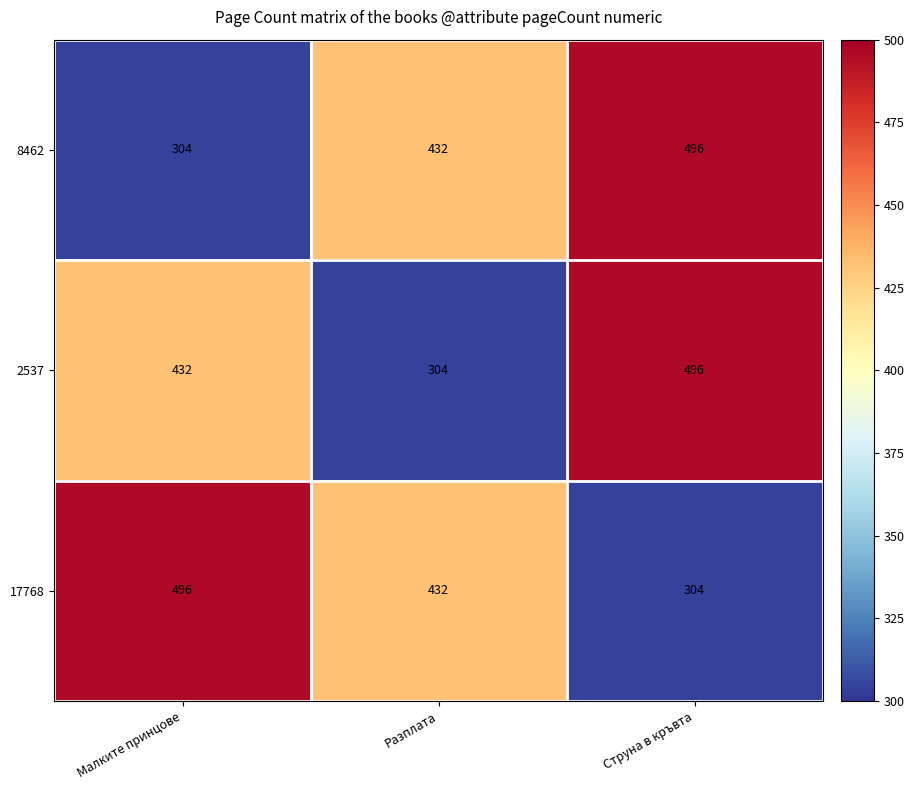

Rank the categories by 17768 value from highest to lowest.

Малките принцове, Разплата, Струна в кръвта